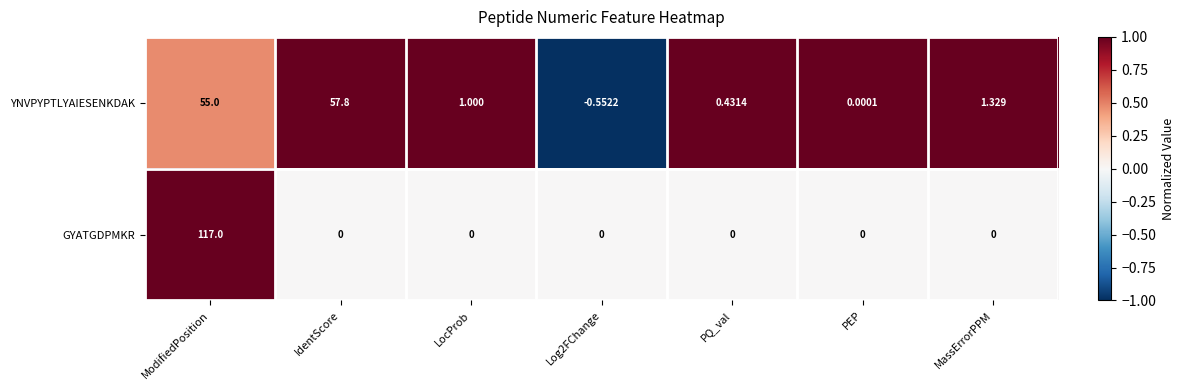

Between IdentScore and LocProb, which series saw the biggest shift?

YNVPYPTLYAIESENKDAK